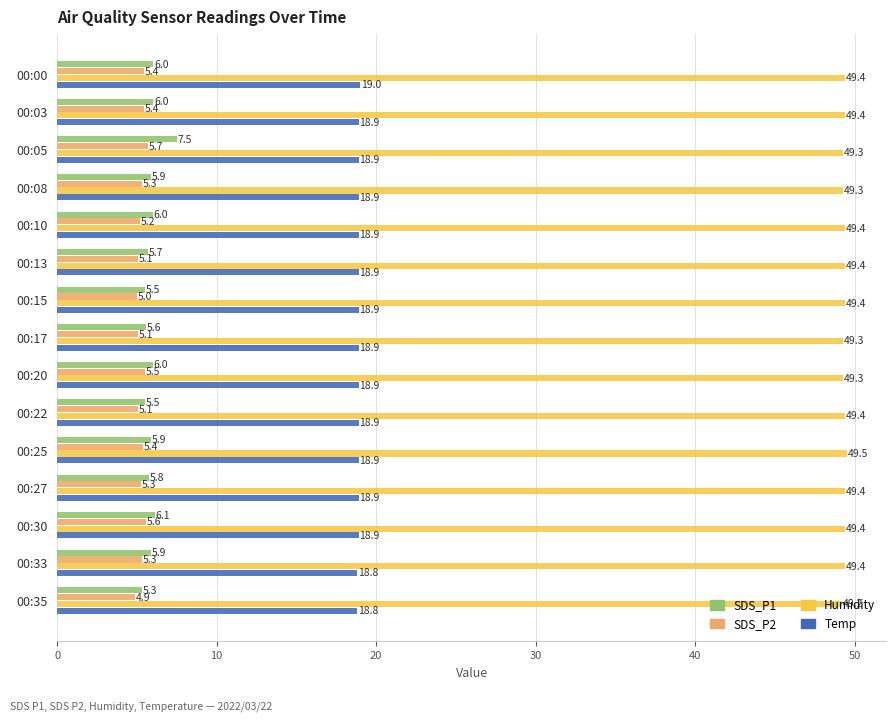

What is the average value of the SDS_P2 series?

5.3